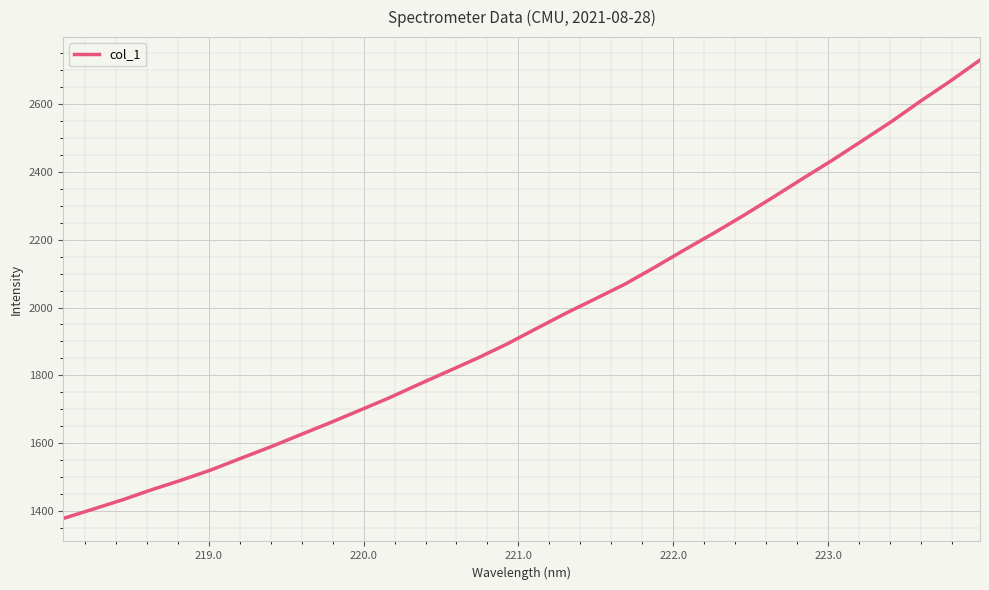

What is the sum of all values?

62859.9